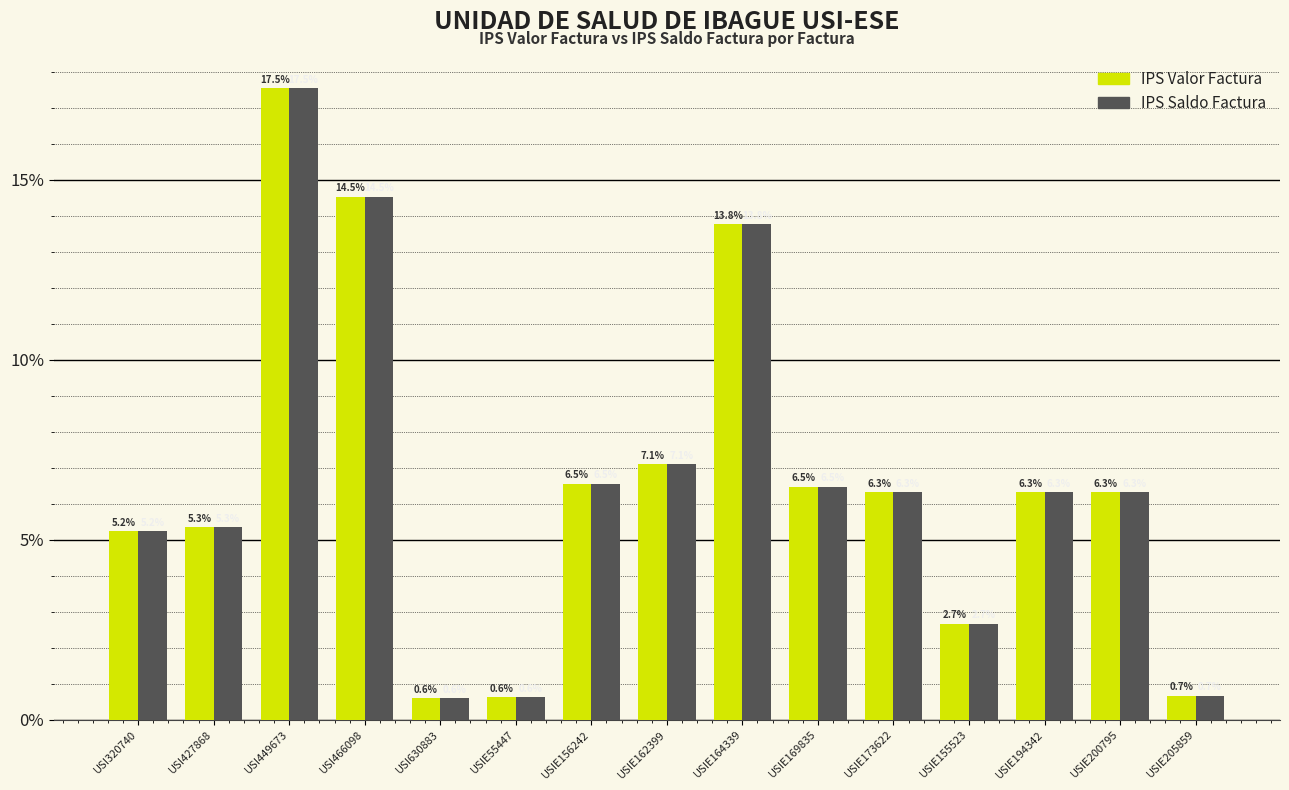

Reading left to right, transcribe all the data shown in this chart.

IPS Valor Factura: 5.2	5.3	17.5	14.5	0.6	0.6	6.5	7.1	13.8	6.5	6.3	2.7	6.3	6.3	0.7
IPS Saldo Factura: 5.2	5.3	17.5	14.5	0.6	0.6	6.5	7.1	13.8	6.5	6.3	2.7	6.3	6.3	0.7